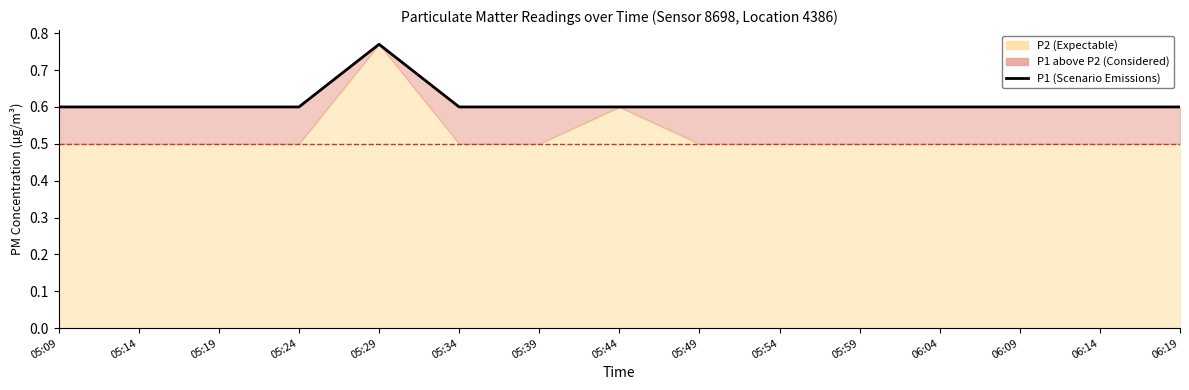

Which has a higher value, 06:09 or 05:29?

05:29